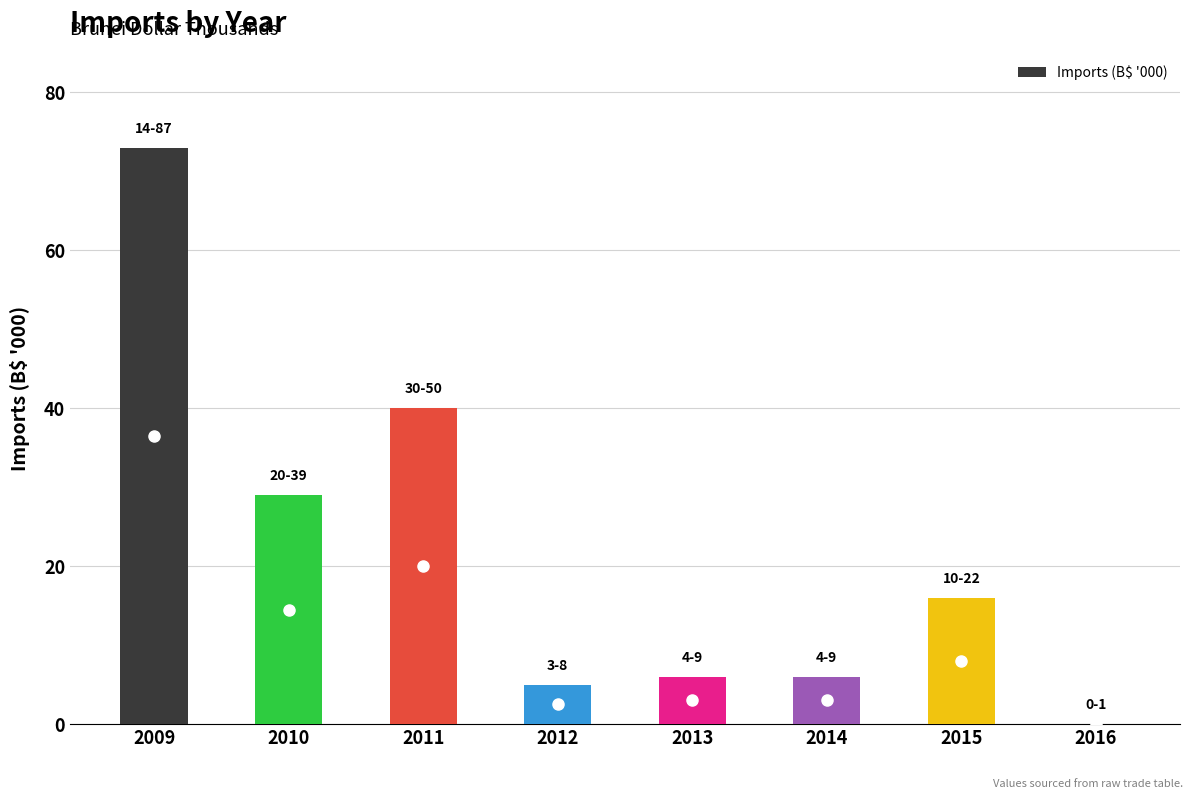

What is the average value?

21.9